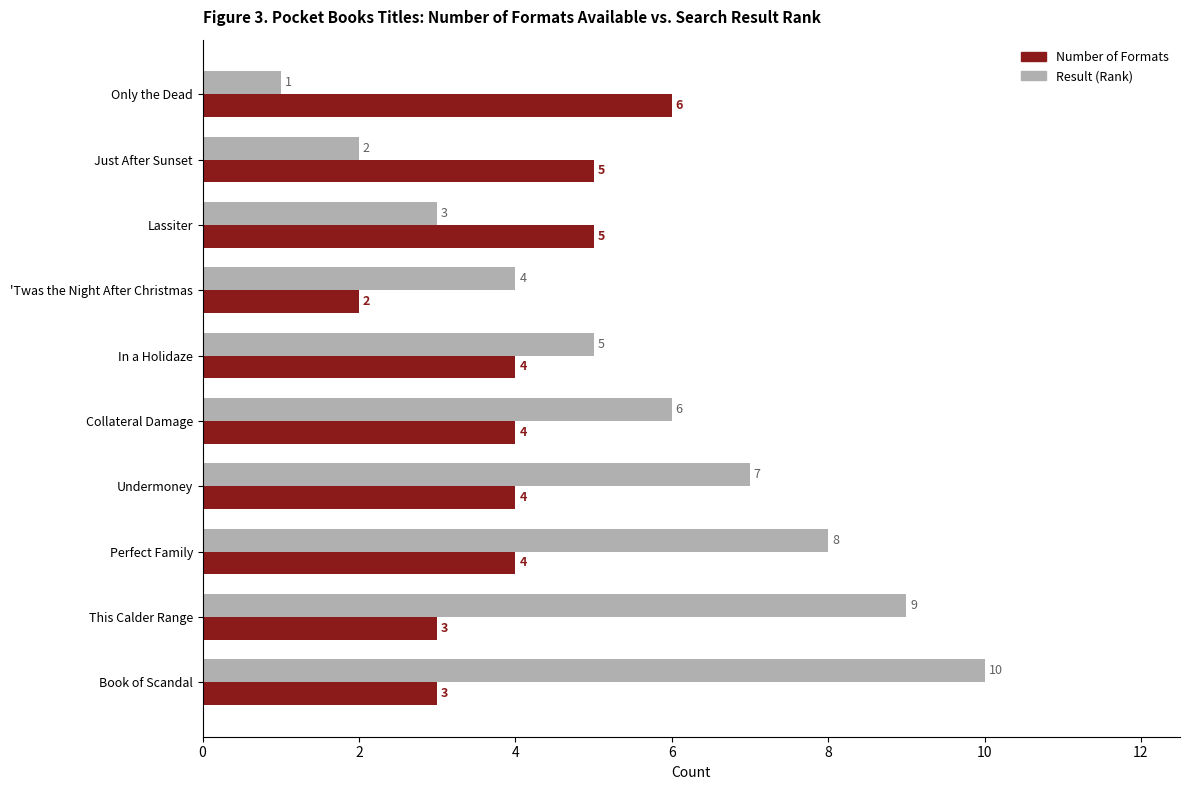

List the series in order of their peak value, highest first.

Result (Rank), Number of Formats